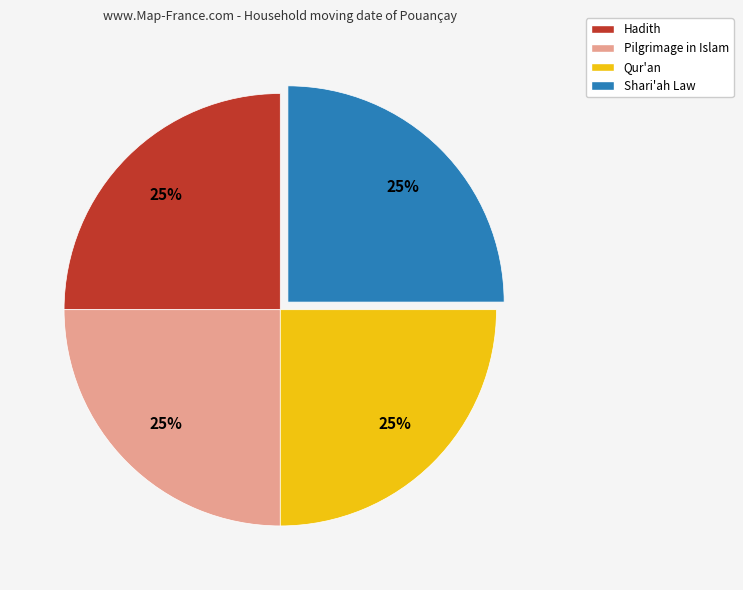

To the nearest percent, what is the average slice percentage?

25%